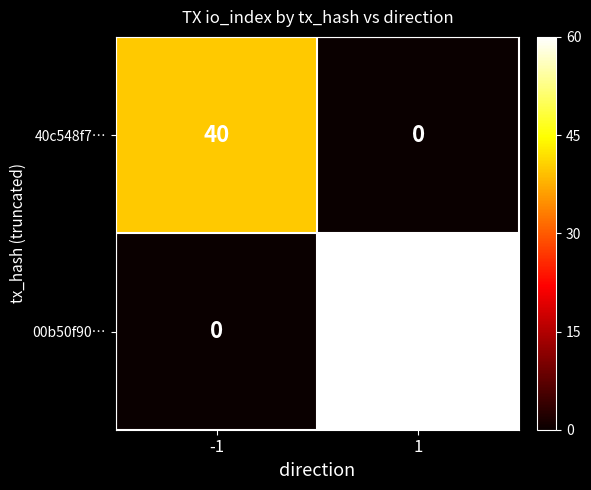

What is the sum of all 40c548f7… values?

40